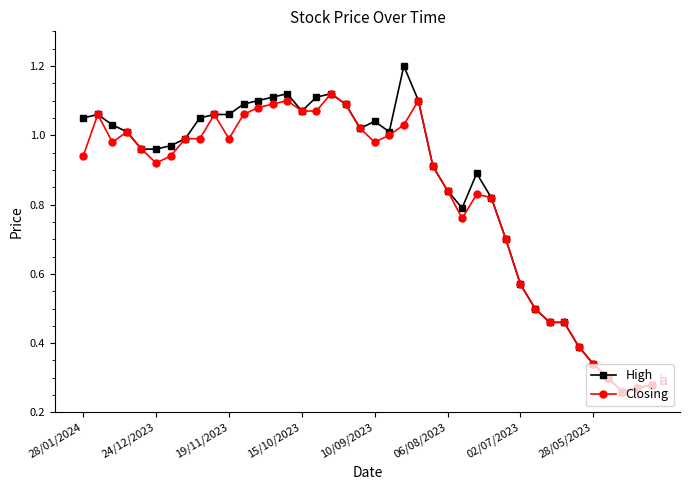

What is the greatest value displayed?

1.2